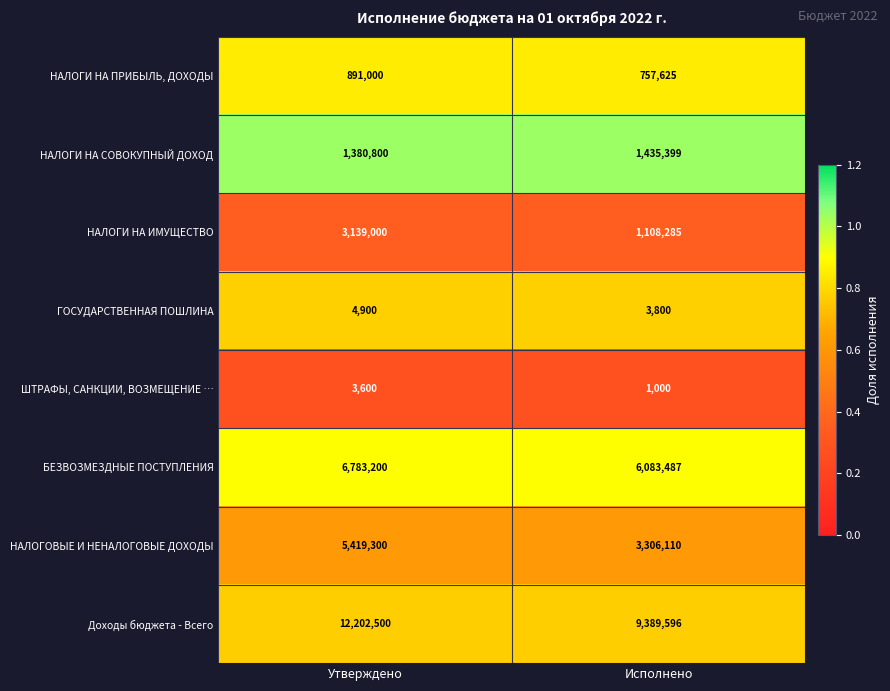

What is the lowest value of the НАЛОГИ НА ПРИБЫЛЬ, ДОХОДЫ series?

757625